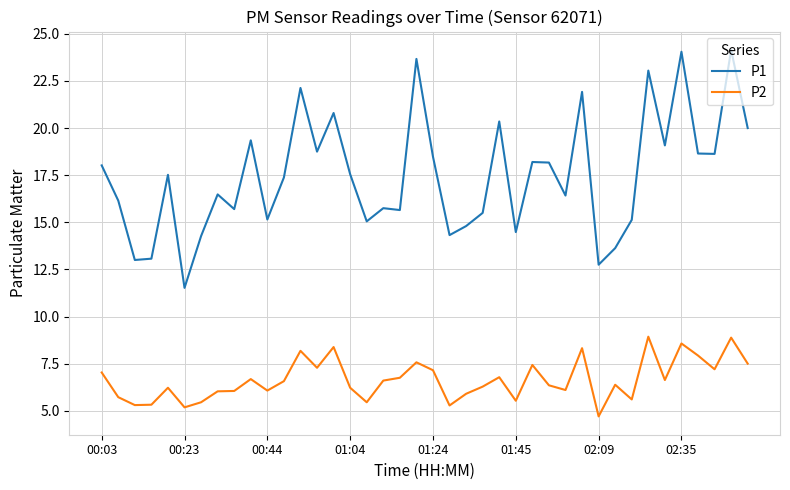

True or false: P2 and P1 cross at least once.

False